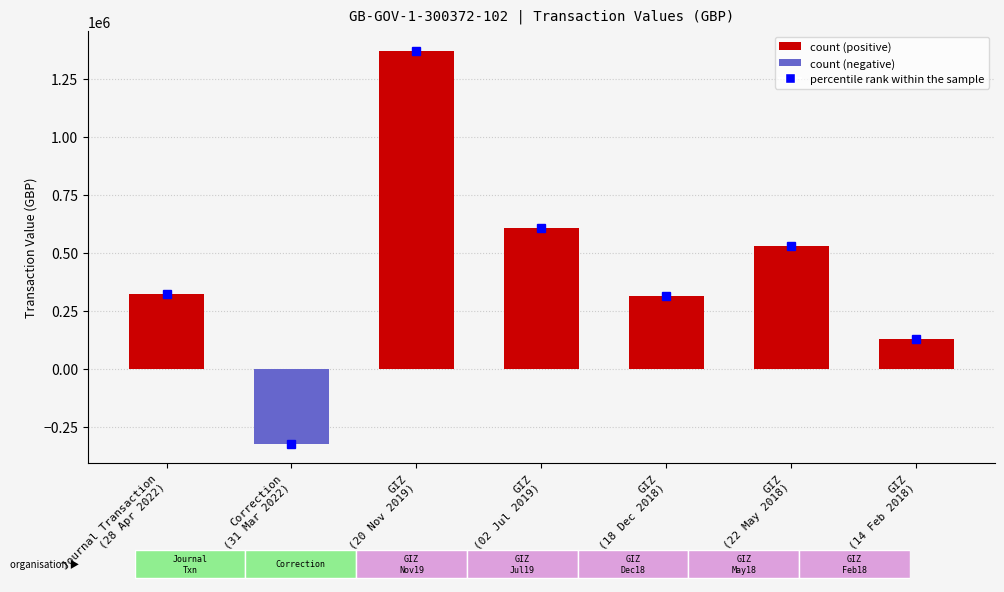

The chart shows a value of 311839 at GIZ
(18 Dec 2018). True or false?

True